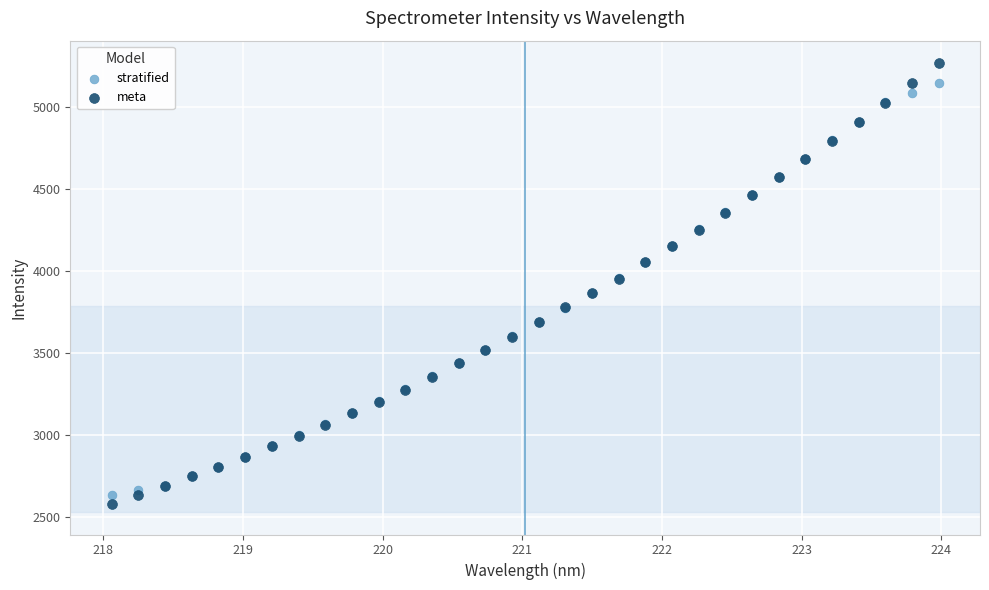

Which series contains the highest Y value?

meta